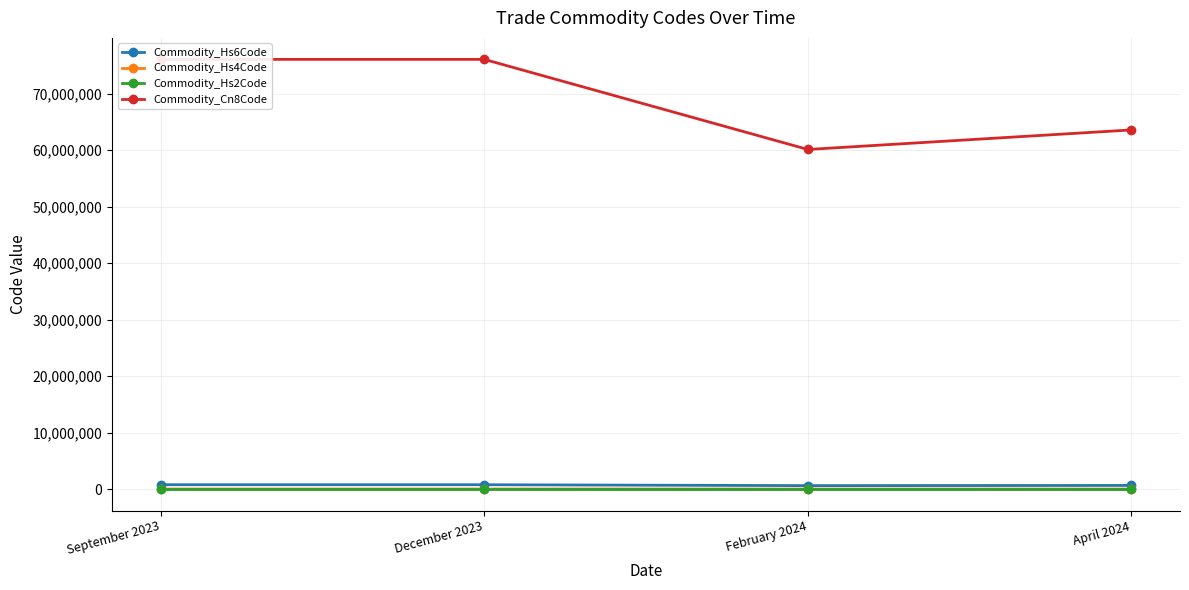

Between December 2023 and September 2023, which is larger?

December 2023